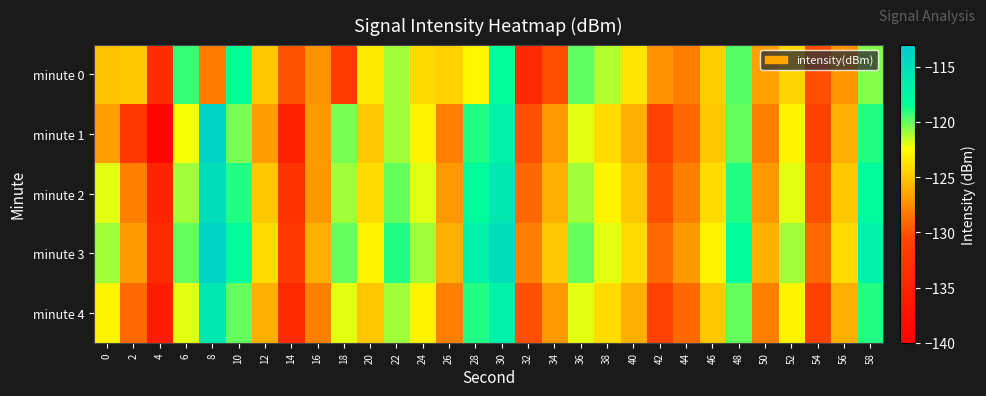

Reading left to right, transcribe all the data shown in this chart.

minute 0: 0=-125.1	2=-124.8	4=-133.9	6=-119.2	8=-128.2	10=-118.4	12=-125.0	14=-129.9	16=-127.3	18=-131.8	20=-123.2	22=-120.9	24=-124.1	26=-124.4	28=-122.9	30=-118.4	32=-134.2	34=-130.1	36=-119.9	38=-121.3	40=-123.6	42=-127.3	44=-128.1	46=-124.7	48=-119.8	50=-126.7	52=-124.3	54=-130.1	56=-127.1	58=-120.6
minute 1: 0=-126.8	2=-132.0	4=-139.3	6=-122.3	8=-113.9	10=-120.3	12=-126.9	14=-135.2	16=-127.0	18=-120.4	20=-125.0	22=-121.0	24=-123.0	26=-128.0	28=-119.0	30=-117.0	32=-130.0	34=-127.0	36=-122.0	38=-124.0	40=-126.0	42=-131.0	44=-129.0	46=-125.0	48=-120.0	50=-128.0	52=-123.0	54=-131.0	56=-126.0	58=-119.0
minute 2: 0=-122.0	2=-128.0	4=-135.0	6=-121.0	8=-115.0	10=-119.0	12=-125.0	14=-133.0	16=-127.0	18=-121.0	20=-124.0	22=-120.0	24=-122.0	26=-127.0	28=-118.0	30=-116.0	32=-129.0	34=-126.0	36=-121.0	38=-123.0	40=-125.0	42=-130.0	44=-128.0	46=-124.0	48=-119.0	50=-127.0	52=-122.0	54=-130.0	56=-125.0	58=-118.0
minute 3: 0=-121.0	2=-127.0	4=-134.0	6=-120.0	8=-114.0	10=-118.0	12=-124.0	14=-132.0	16=-126.0	18=-120.0	20=-123.0	22=-119.0	24=-121.0	26=-126.0	28=-117.0	30=-115.0	32=-128.0	34=-125.0	36=-120.0	38=-122.0	40=-124.0	42=-129.0	44=-127.0	46=-123.0	48=-118.0	50=-126.0	52=-121.0	54=-129.0	56=-124.0	58=-117.0
minute 4: 0=-123.0	2=-129.0	4=-136.0	6=-122.0	8=-116.0	10=-120.0	12=-126.0	14=-134.0	16=-128.0	18=-122.0	20=-125.0	22=-121.0	24=-123.0	26=-128.0	28=-119.0	30=-117.0	32=-130.0	34=-127.0	36=-122.0	38=-124.0	40=-126.0	42=-131.0	44=-129.0	46=-125.0	48=-120.0	50=-128.0	52=-123.0	54=-131.0	56=-126.0	58=-119.0